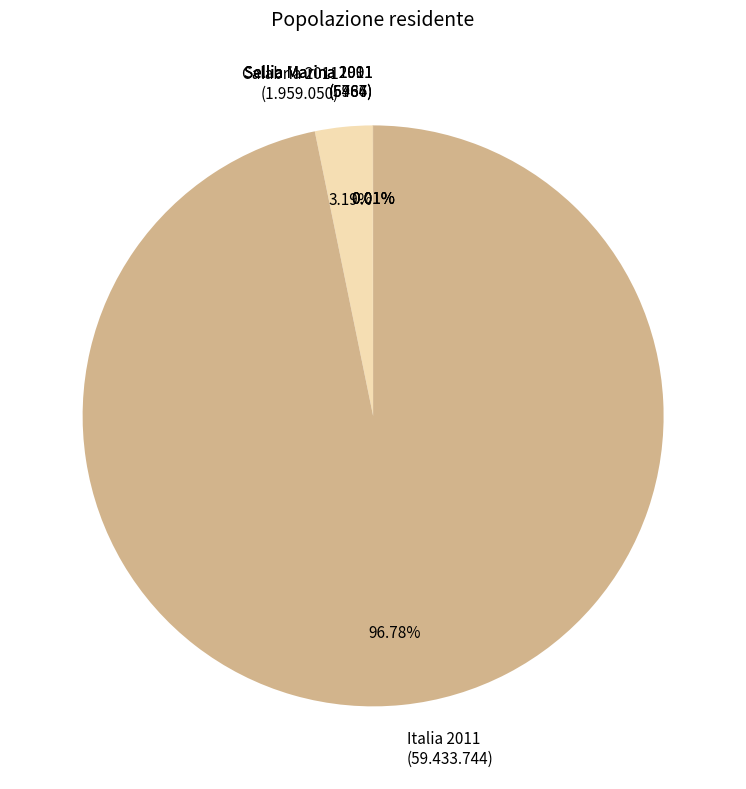

Is there any slice that represents more than half of the pie?

Yes